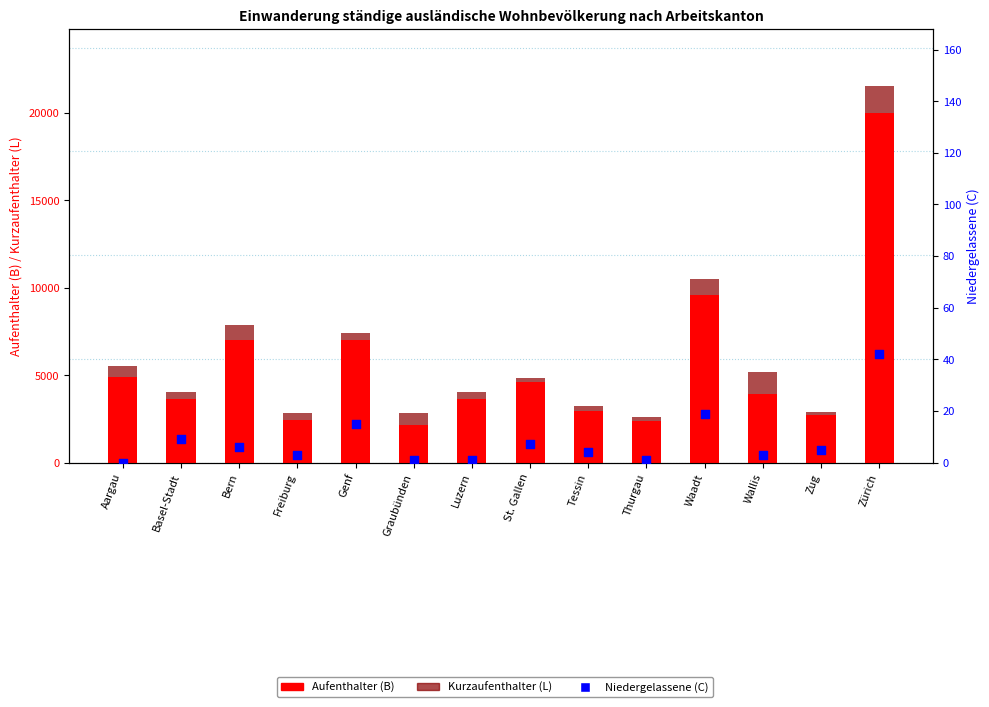

At how many categories does at least one series exceed 16925?

1